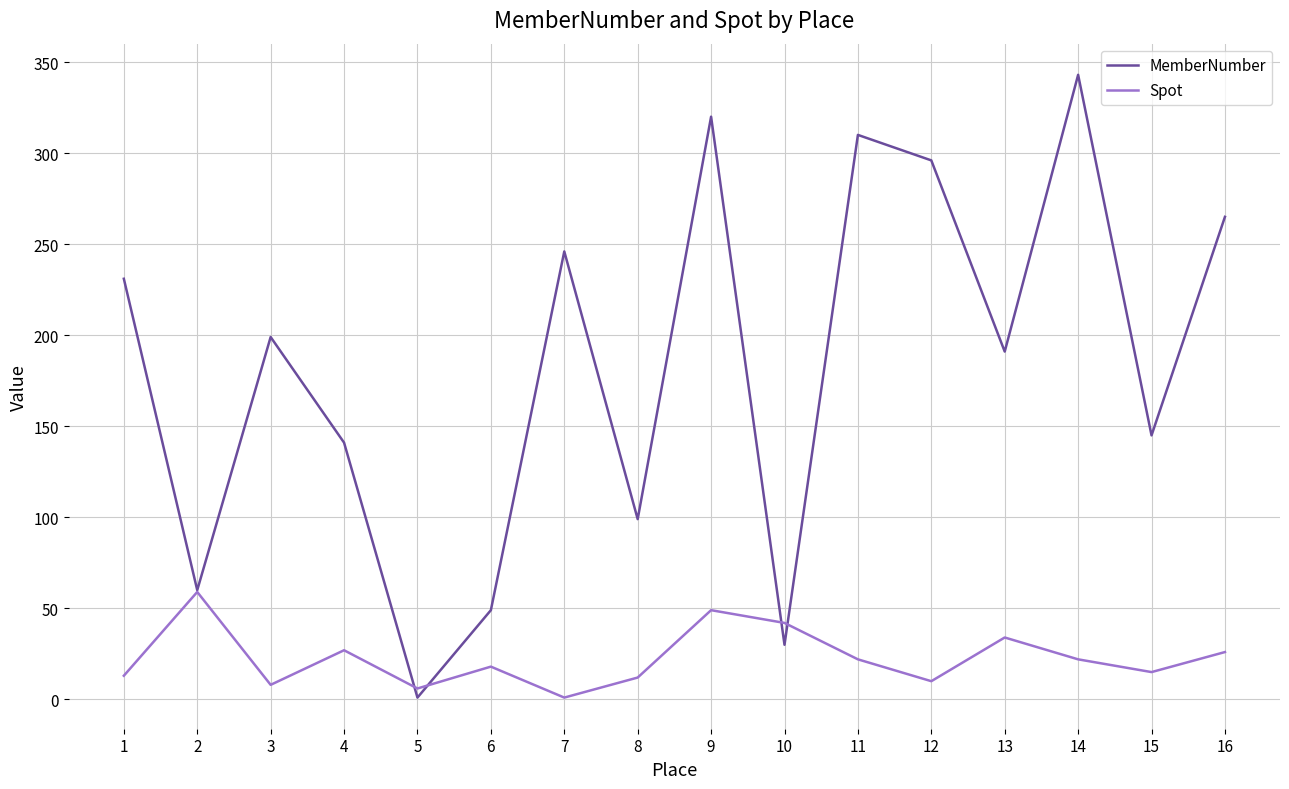

Does the chart have visible grid lines?

Yes